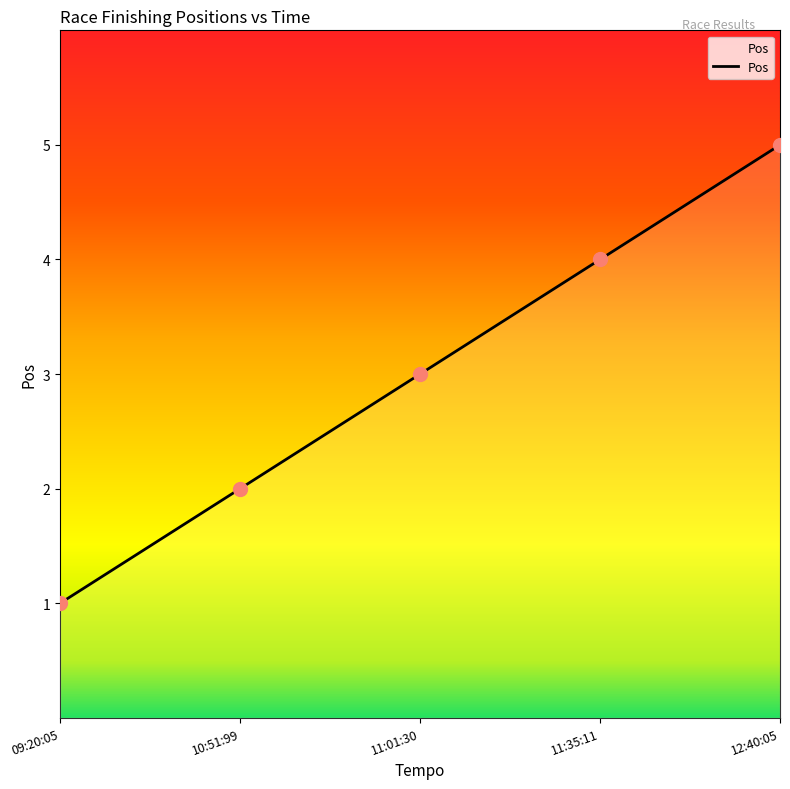

Between 11:01:30 and 10:51:99, which is larger?

11:01:30